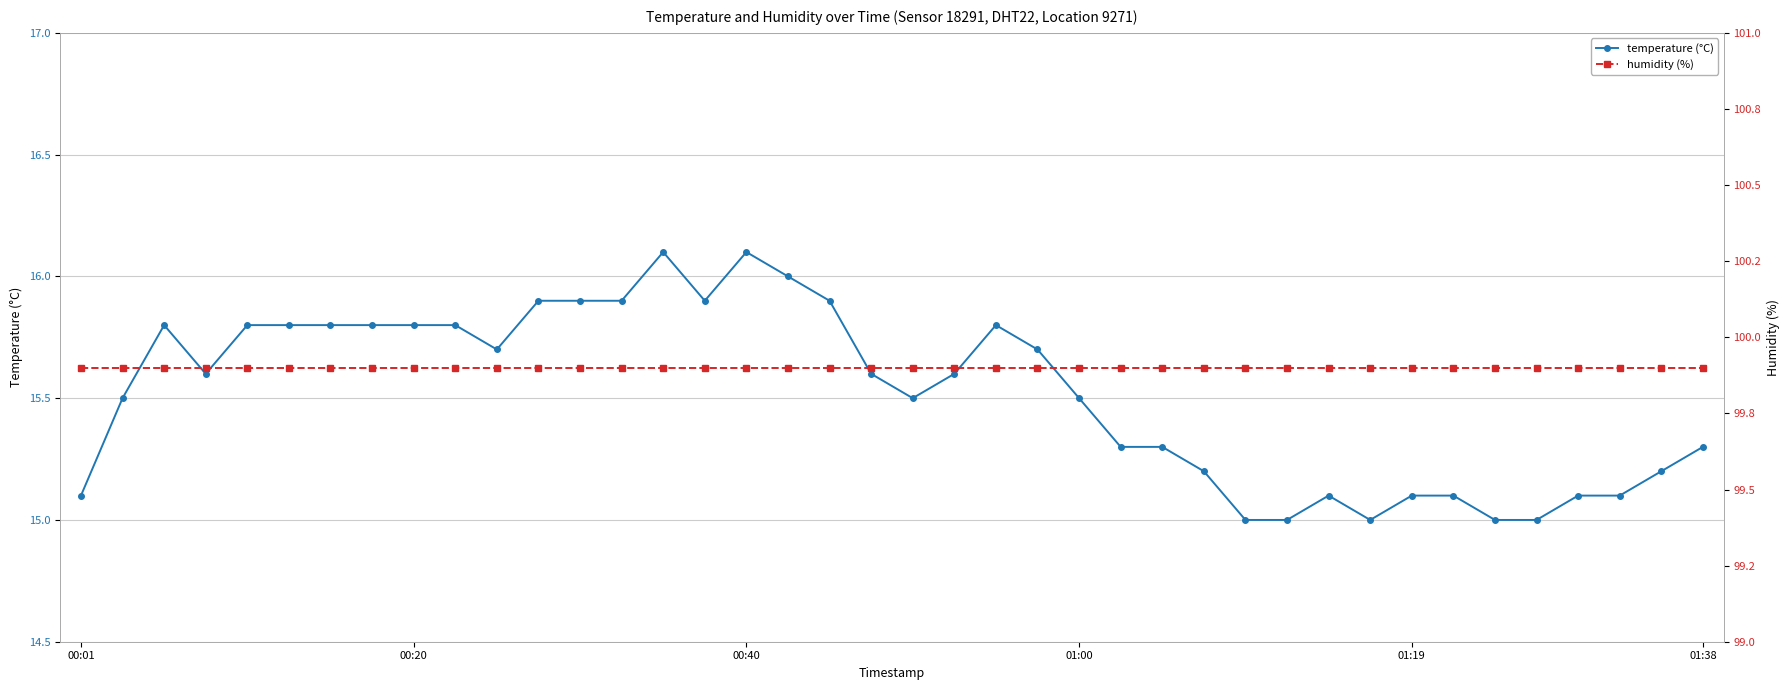

Rank the series at 36 from highest to lowest value.

humidity, temperature